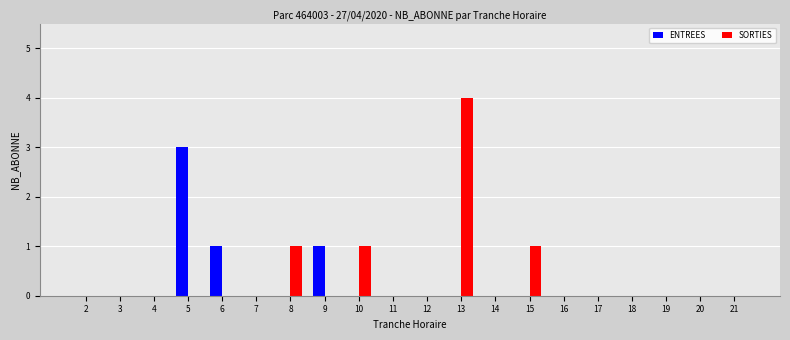

Is it true that ENTREES equals -1 at 18?

False